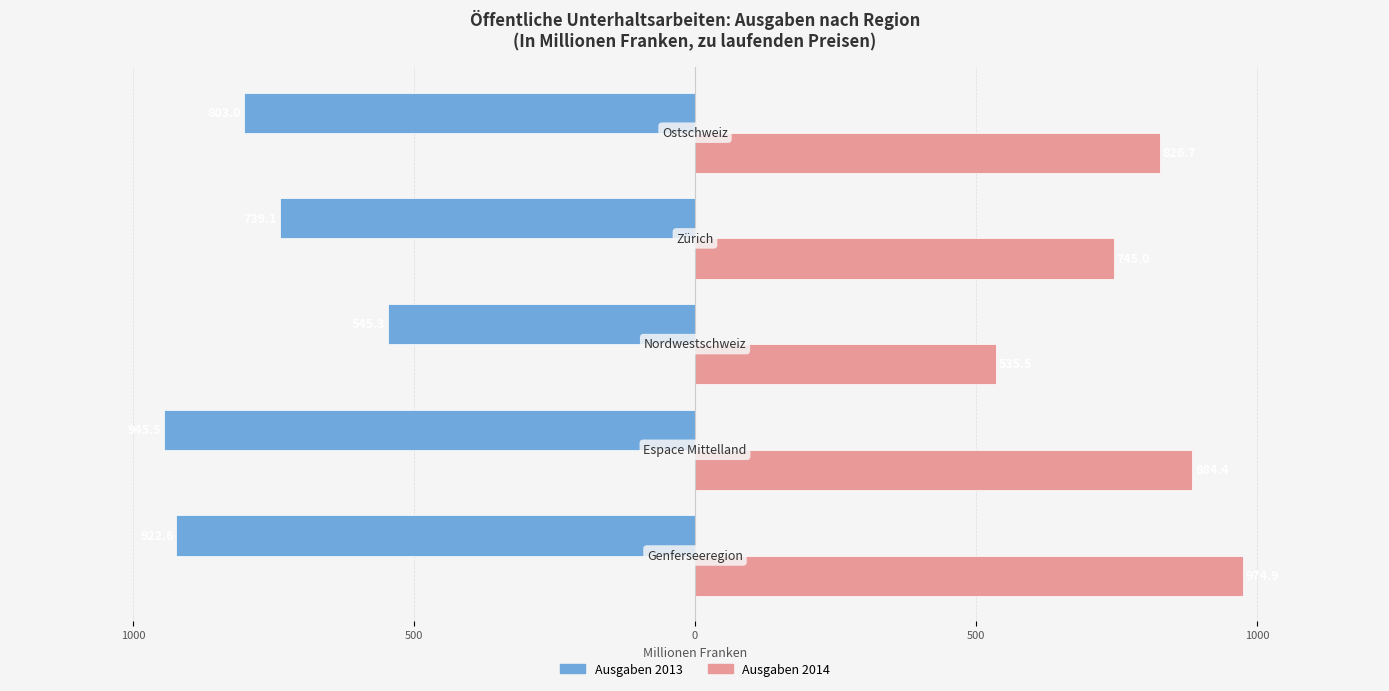

What are all the series names shown in the legend?

Ausgaben 2013, Ausgaben 2014